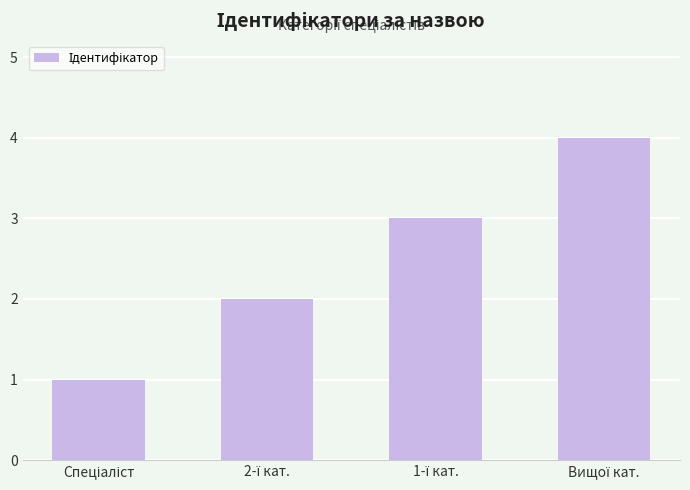

What is the difference between the maximum and minimum values?

3